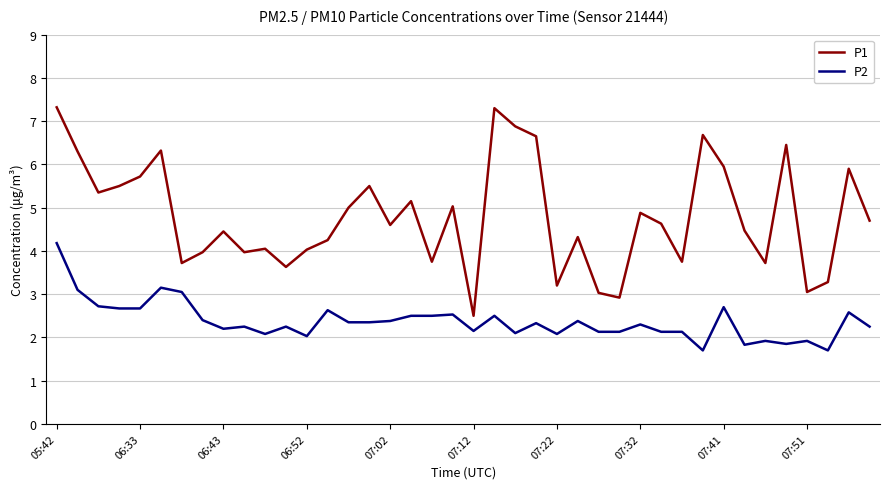

Which series has the largest total across all categories?

P1